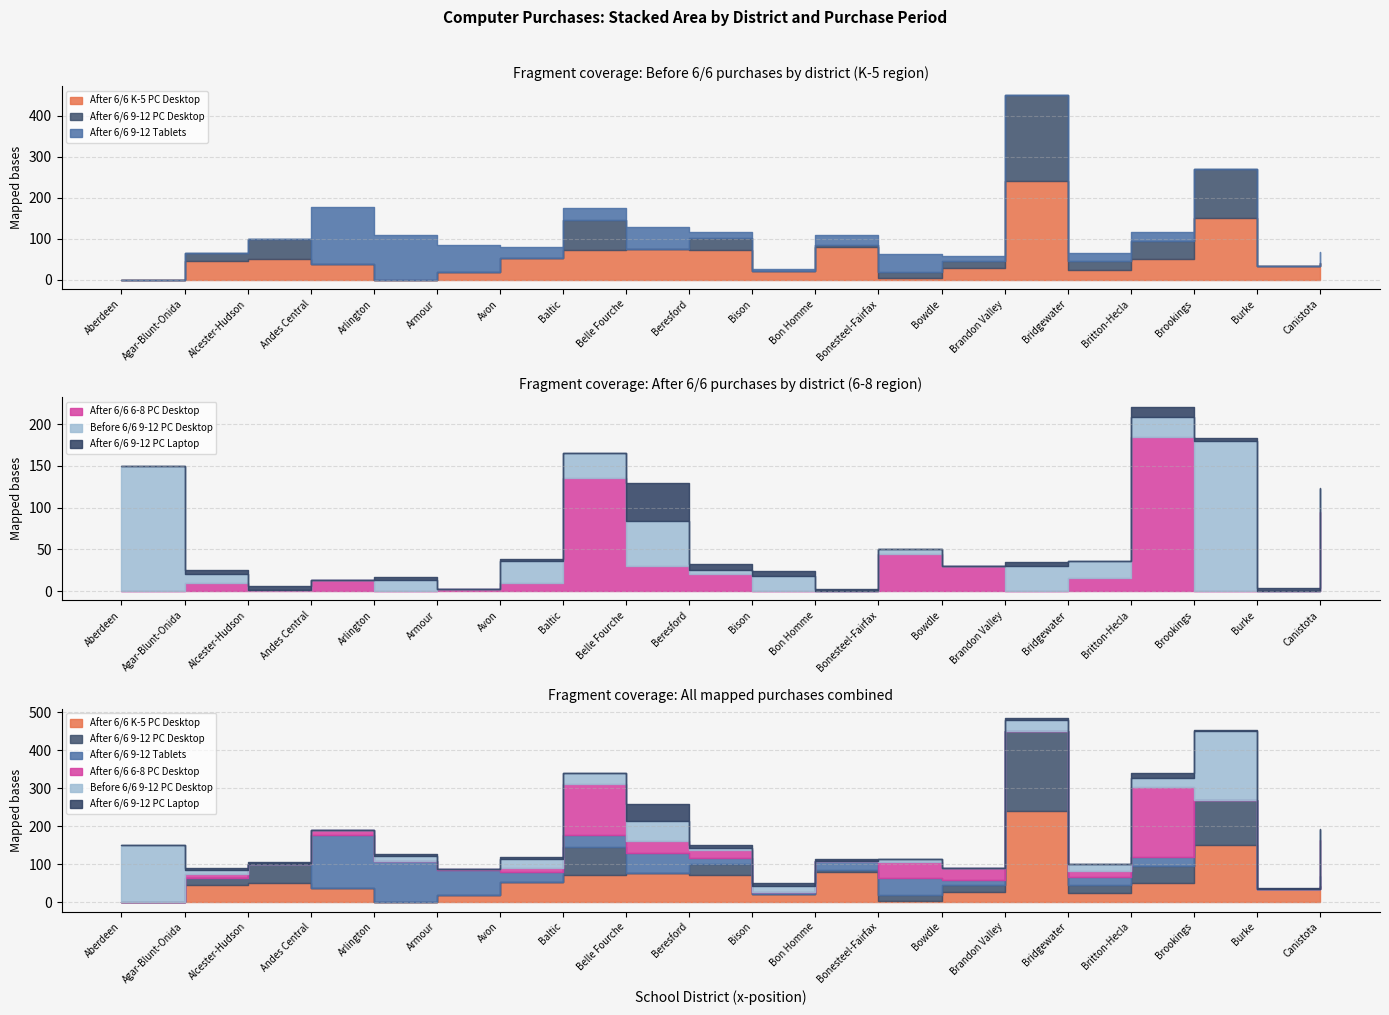

In After 6/6 9-12 Tablets, how many points are lower than both neighbors (excluding endpoints)?

3